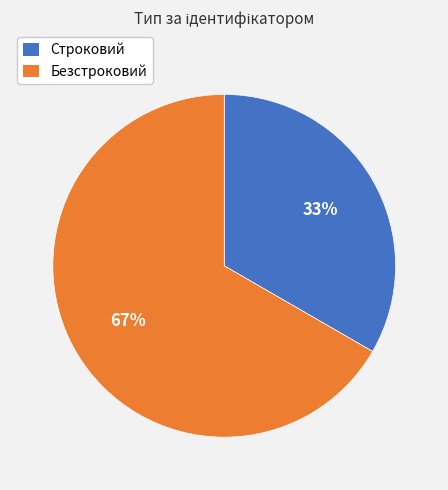

Which slice is the largest?

Безстроковий